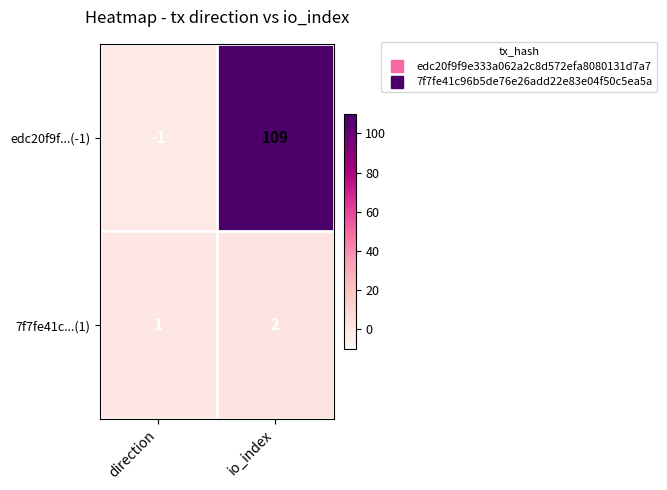

The 7f7fe41c...(1) series shows 1 at direction. True or false?

True